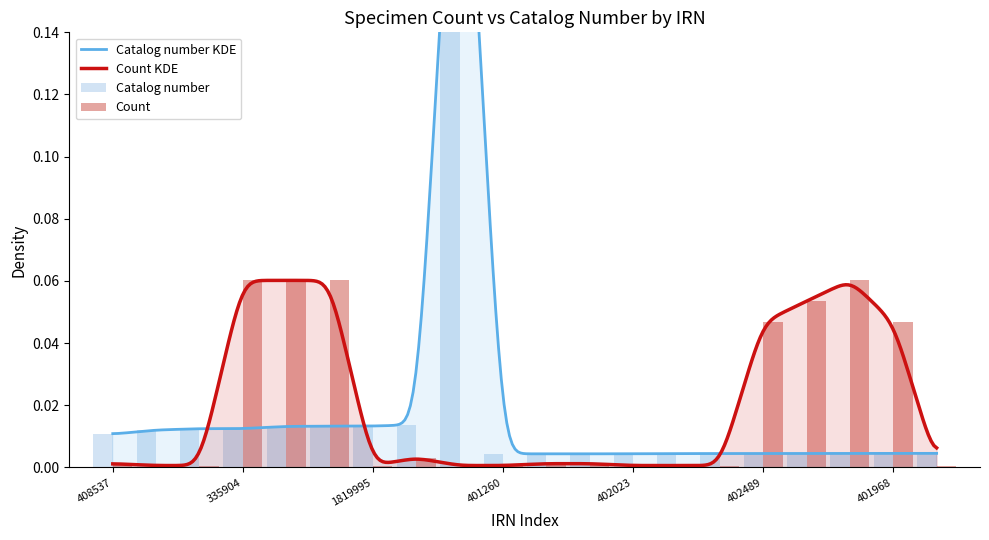

What position from the right is 335896?

18